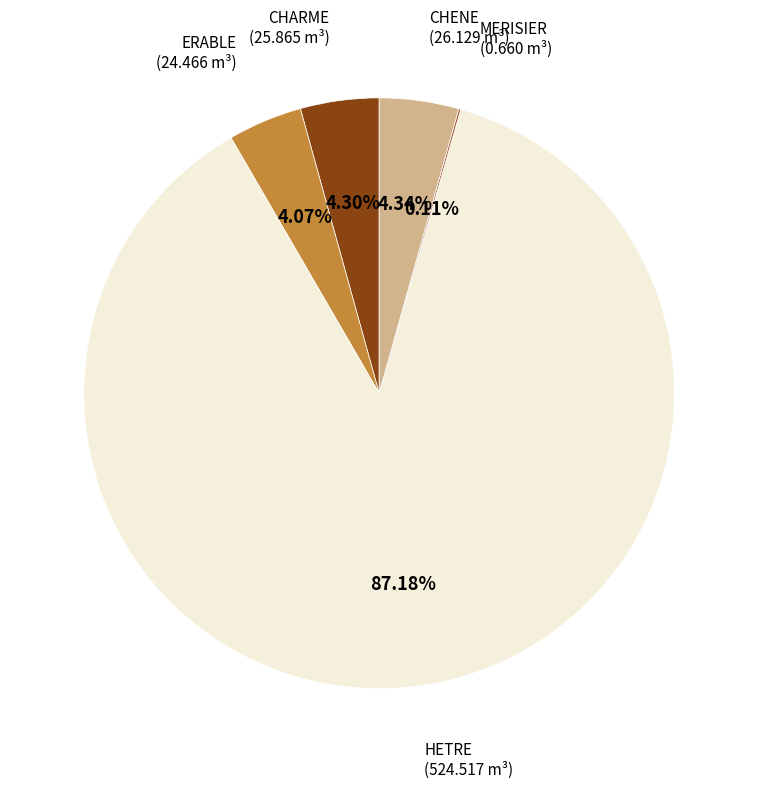

Which slice is the largest?

HETRE